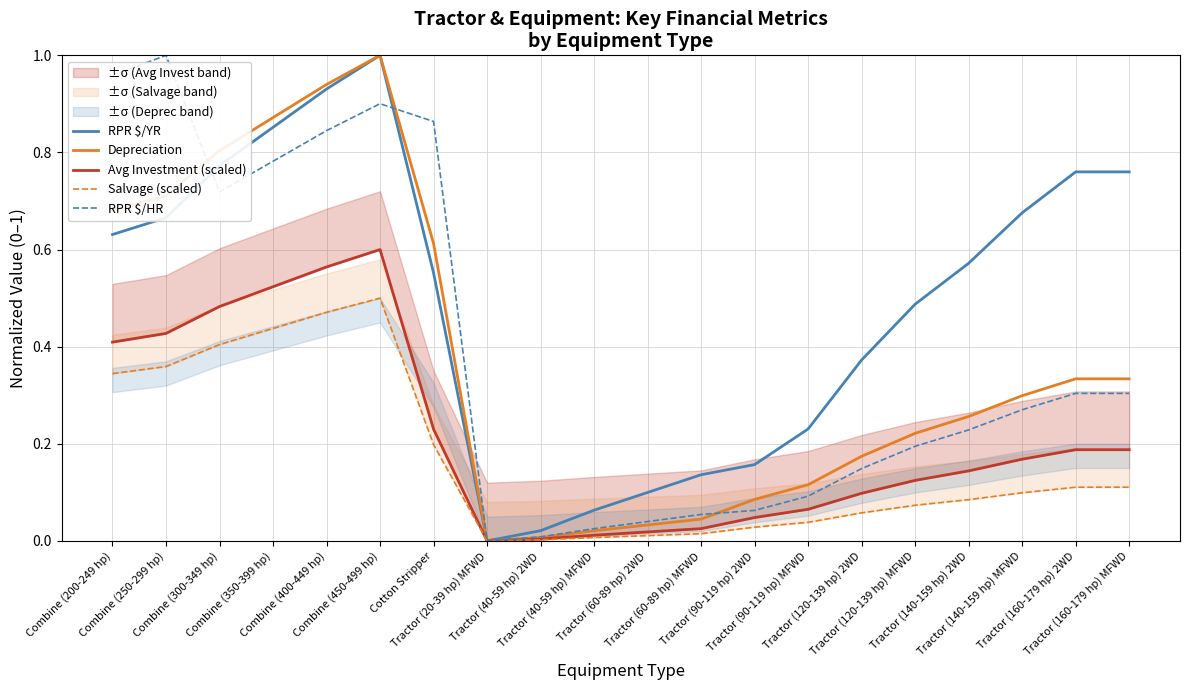

Reading left to right, extract all data points from this chart.

RPR $/YR: 0.6	0.7	0.8	0.9	0.9	1.0	0.6	0.0	0.0	0.1	0.1	0.1	0.2	0.2	0.4	0.5	0.6	0.7	0.8	0.8
Depreciation: 0.7	0.7	0.8	0.9	0.9	1.0	0.6	0.0	0.0	0.0	0.0	0.0	0.1	0.1	0.2	0.2	0.3	0.3	0.3	0.3
Avg Investment (scaled): 0.4	0.4	0.5	0.5	0.6	0.6	0.2	0.0	0.0	0.0	0.0	0.0	0.0	0.1	0.1	0.1	0.1	0.2	0.2	0.2
Salvage (scaled): 0.3	0.4	0.4	0.4	0.5	0.5	0.2	0.0	0.0	0.0	0.0	0.0	0.0	0.0	0.1	0.1	0.1	0.1	0.1	0.1
RPR $/HR: 1.0	1.0	0.7	0.8	0.8	0.9	0.9	0.0	0.0	0.0	0.0	0.1	0.1	0.1	0.1	0.2	0.2	0.3	0.3	0.3